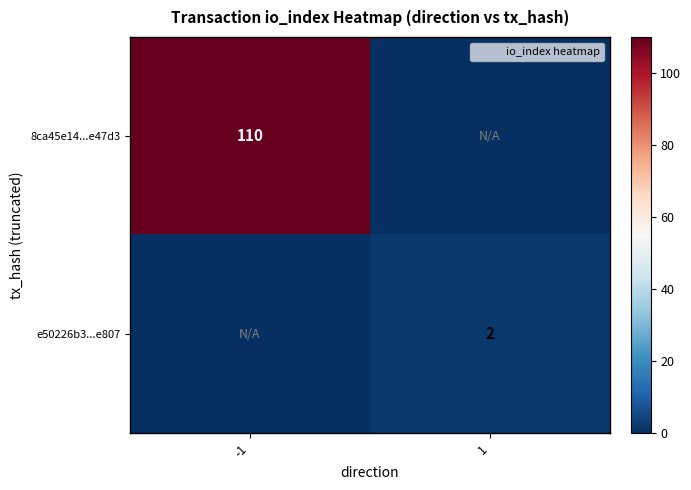

At how many categories does at least one series exceed 11?

1